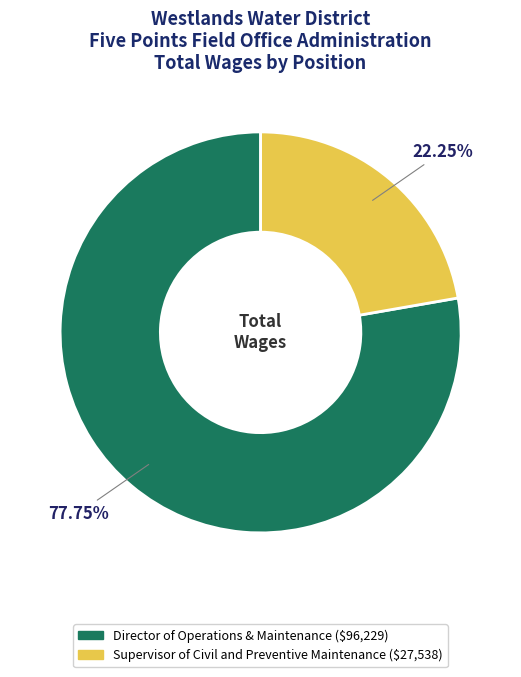

To the nearest percent, what portion does Supervisor of Civil and Preventive Maintenance represent?

22%